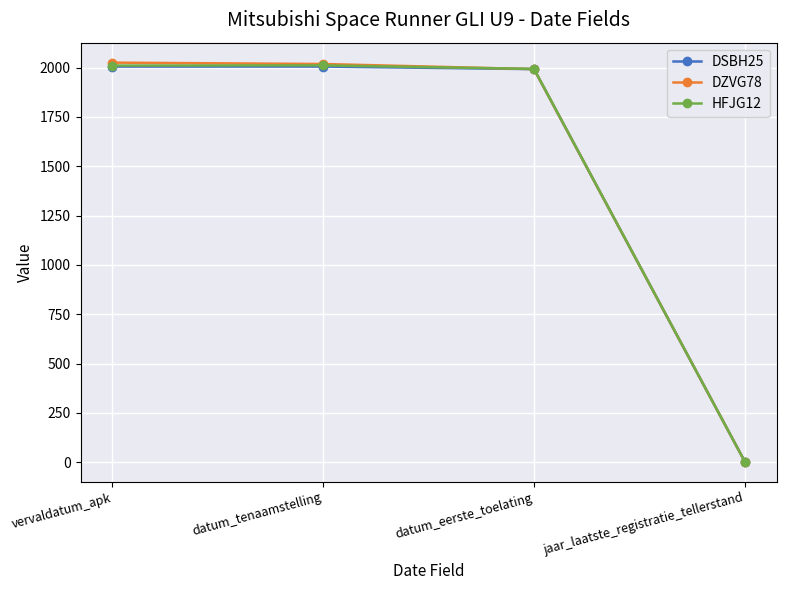

Which category has the lowest value across all series?

jaar_laatste_registratie_tellerstand